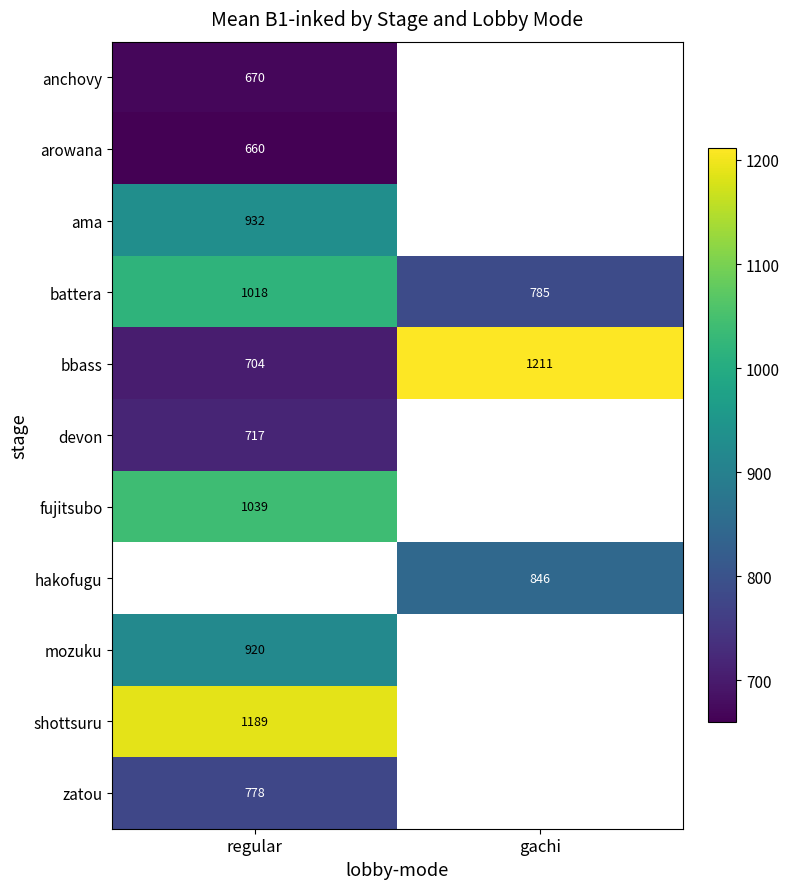

What is the sum of the bbass values at regular and gachi?

1915.0